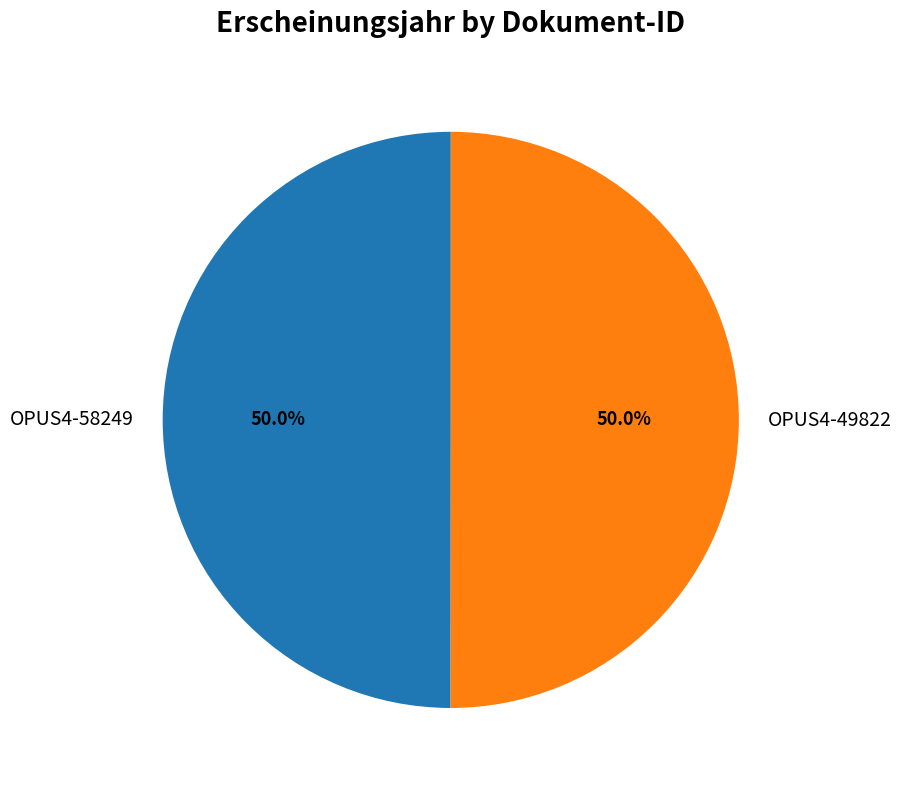

What percentage do OPUS4-49822 and OPUS4-58249 together represent?

100.0%